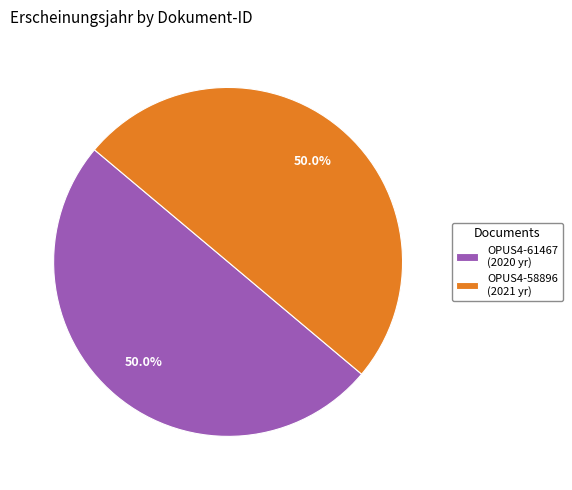

Approximately how many times larger is the value at OPUS4-61467 (2020 yr) compared to OPUS4-58896 (2021 yr)?

1.0